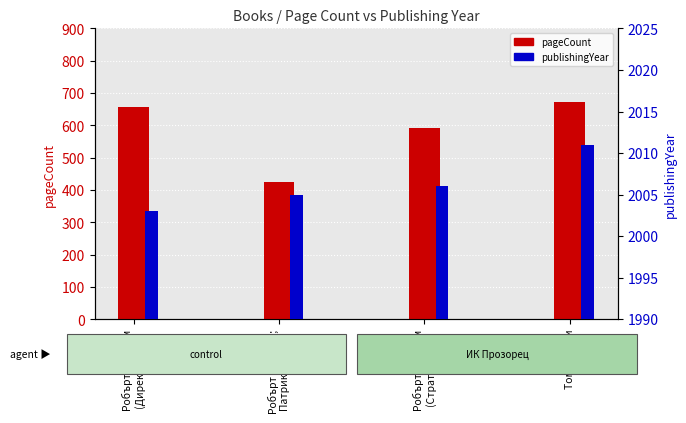

At Робърт Лъдлъм
(Директивата), list the series in order from smallest to largest.

pageCount, publishingYear